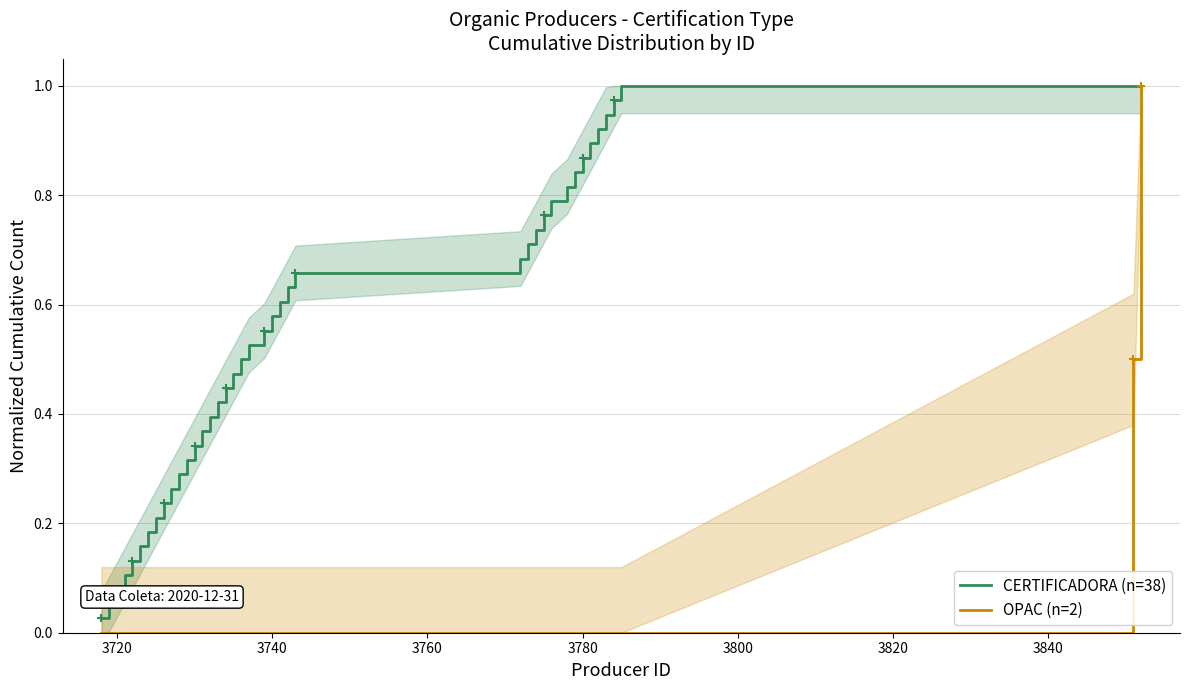

What is the average value of the CERTIFICADORA (n=38) series?

0.5